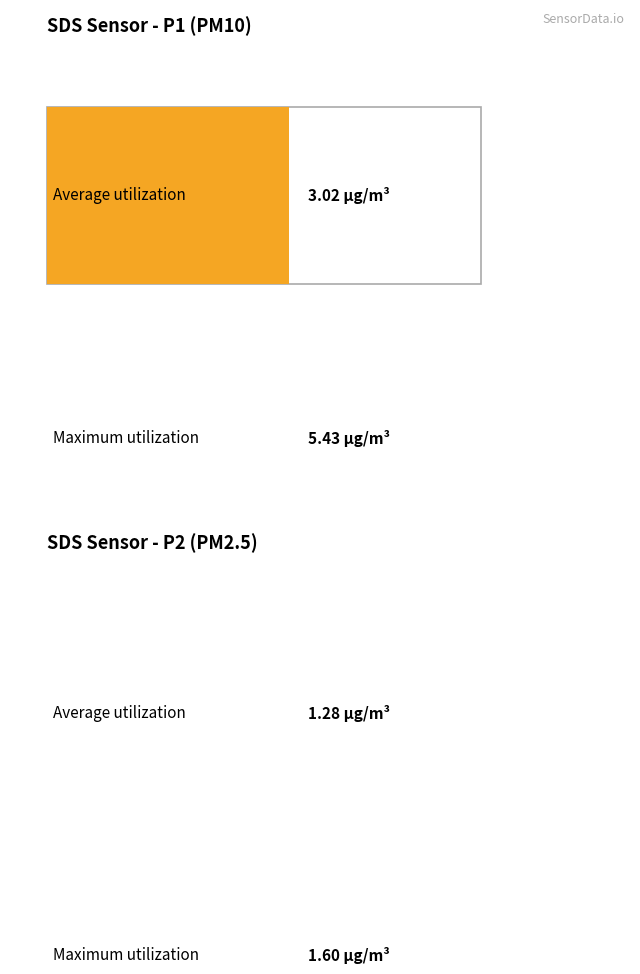

At 00:05, list the series in order from largest to smallest.

SDS_P1, SDS_P2